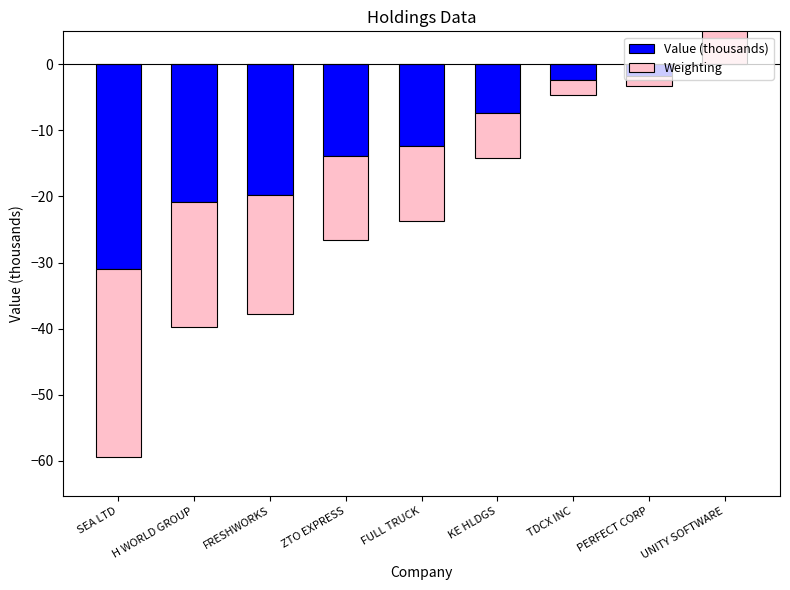

Reading left to right, list all the values displayed in this chart.

Value (thousands): -31.0	-20.8	-19.8	-13.9	-12.4	-7.4	-2.4	-1.7	0.0
Weighting: -28.4	-19.0	-18.1	-12.7	-11.3	-6.8	-2.2	-1.6	6.7